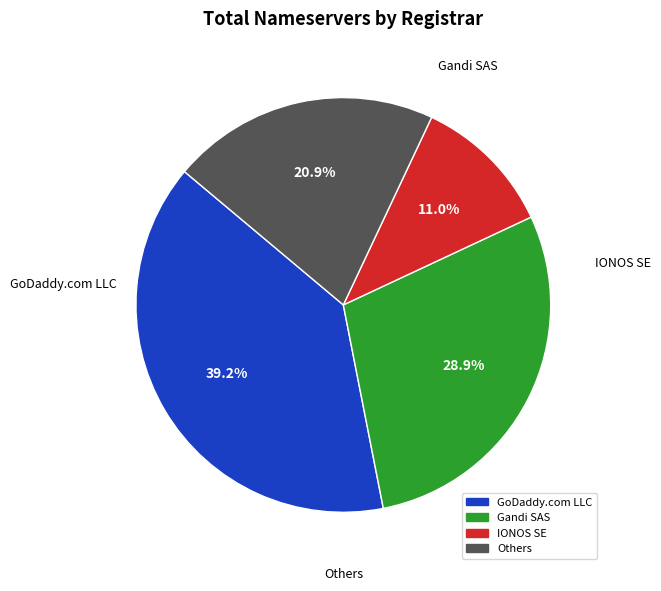

How many slices are in this pie chart?

4